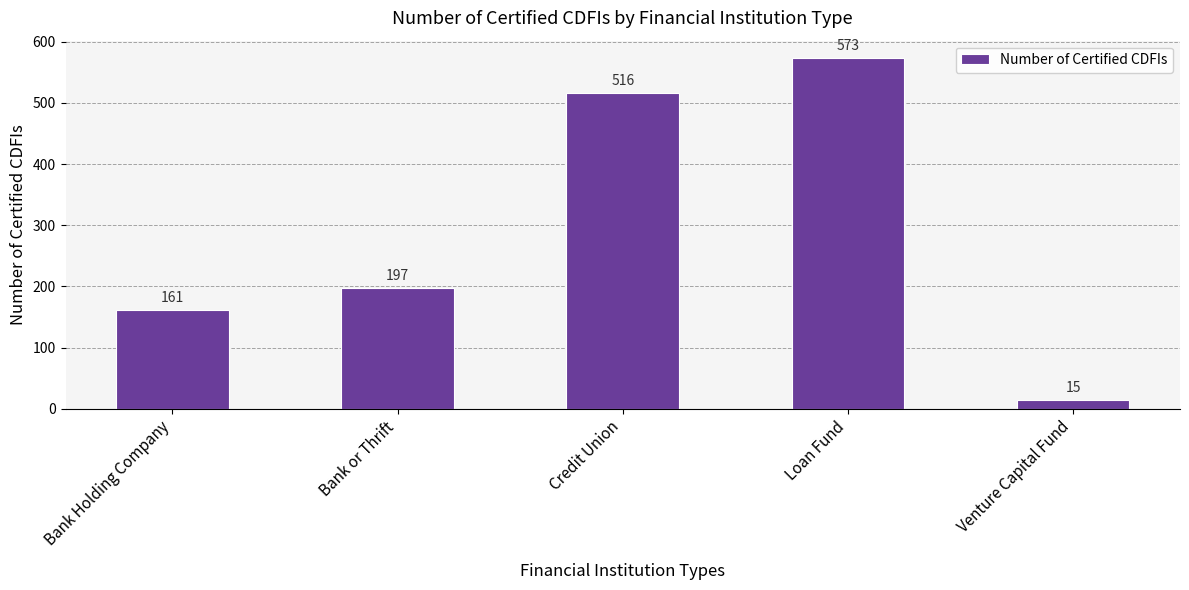

Reading left to right, transcribe all the data shown in this chart.

161	197	516	573	15